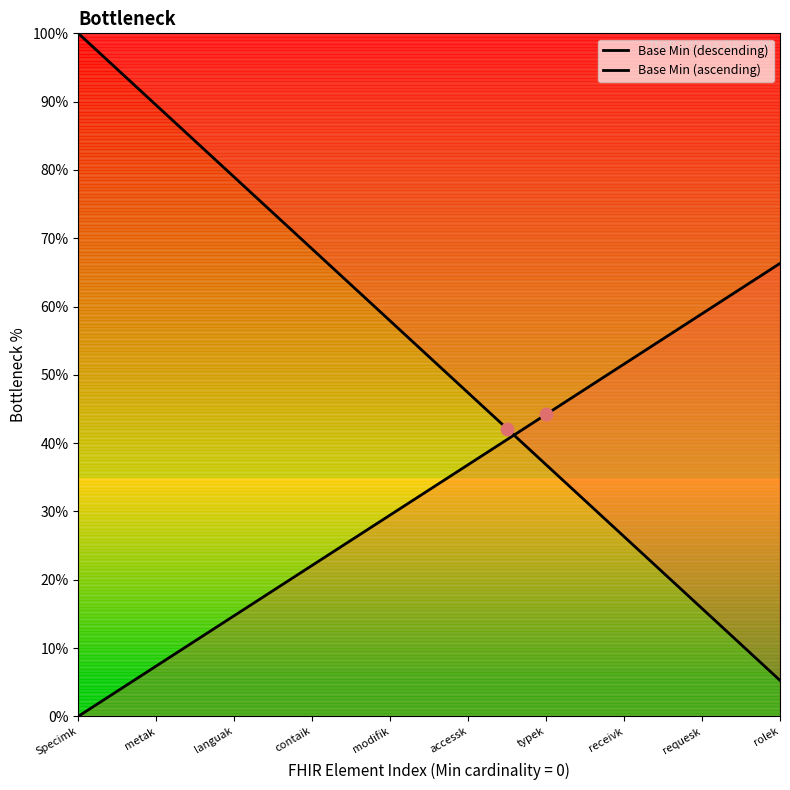

What are all the series names shown in the legend?

Base Min (descending), Base Min (ascending)